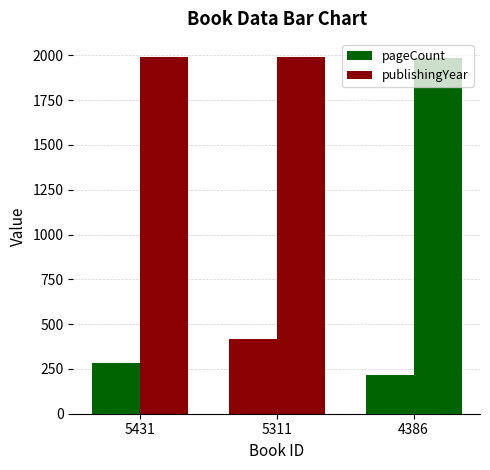

Reading right to left, extract all data points from this chart.

pageCount: 216	416	282
publishingYear: 1986	1992	1992